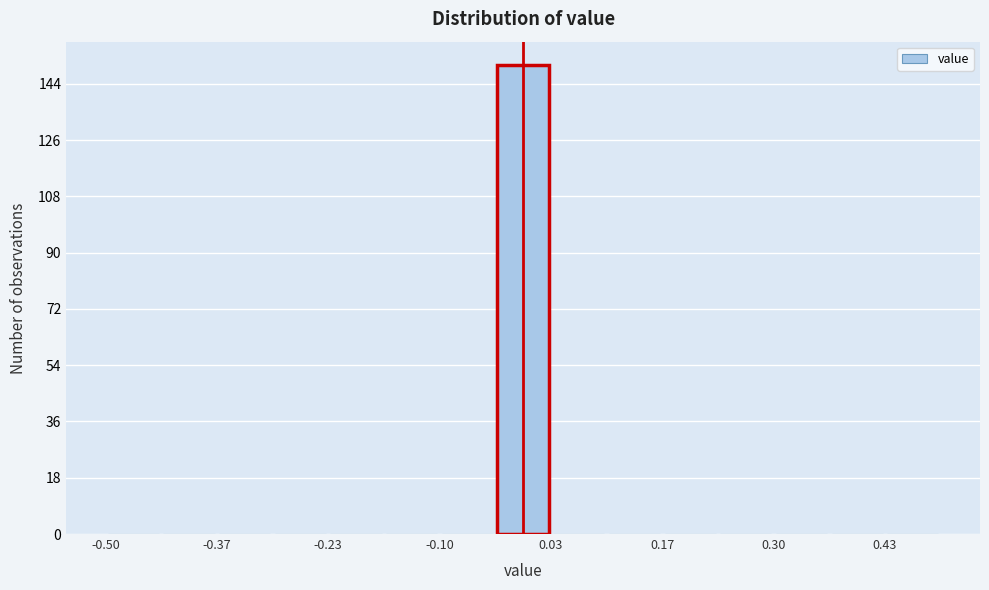

Around what value on the x-axis is the tallest bar? Give the approximate position of its centre, as read against the axis.

0.00